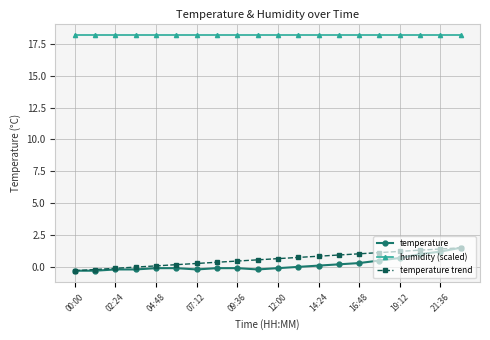

What is the value of the temperature point at the 16th from the left?

0.5